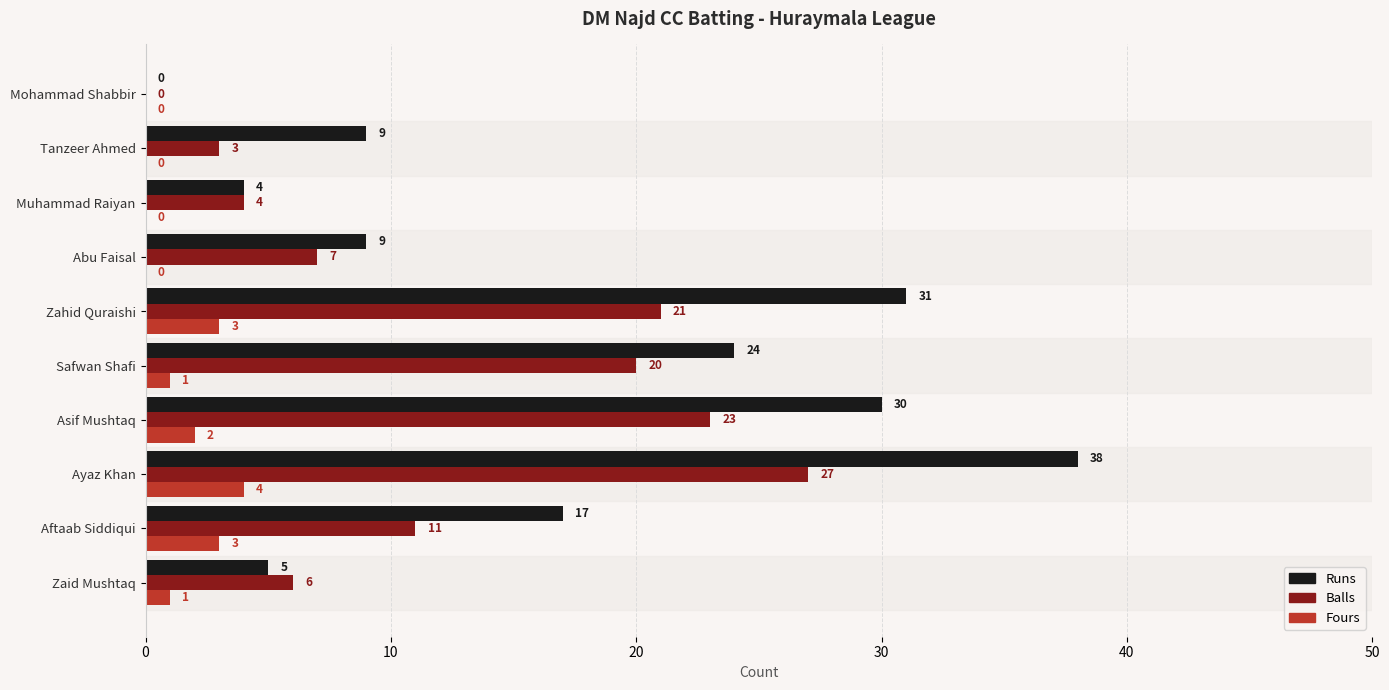

Is the value of Runs at Safwan Shafi greater than the value of Balls at Aftaab Siddiqui?

Yes